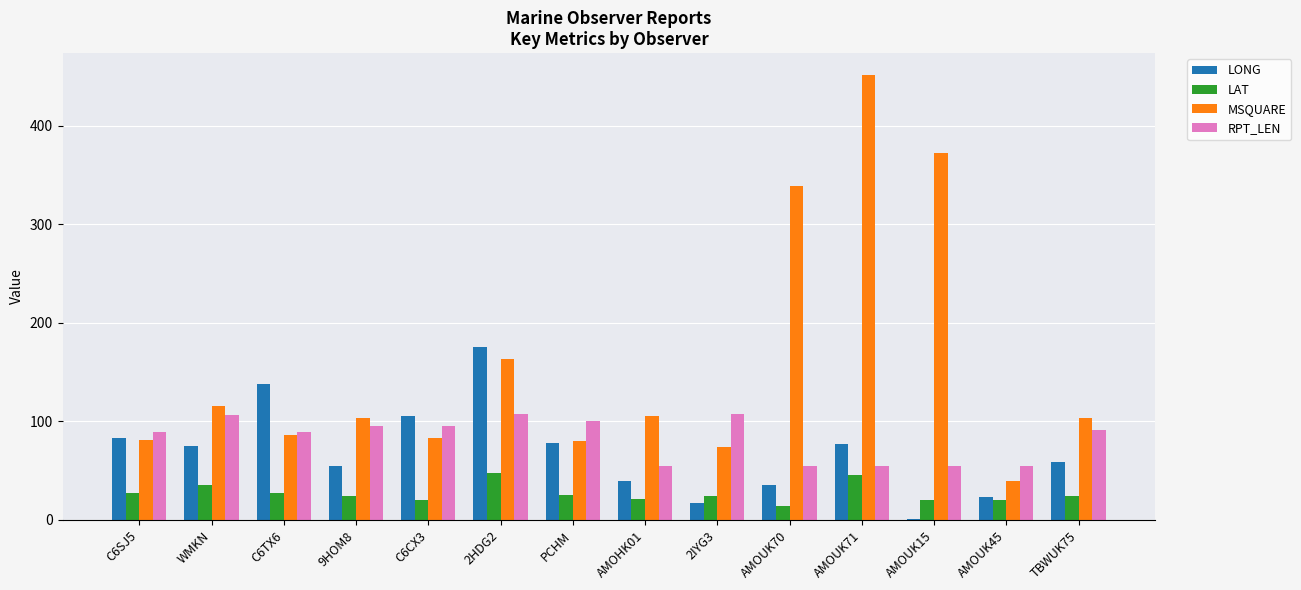

What is the sum of all LAT values?

377.0